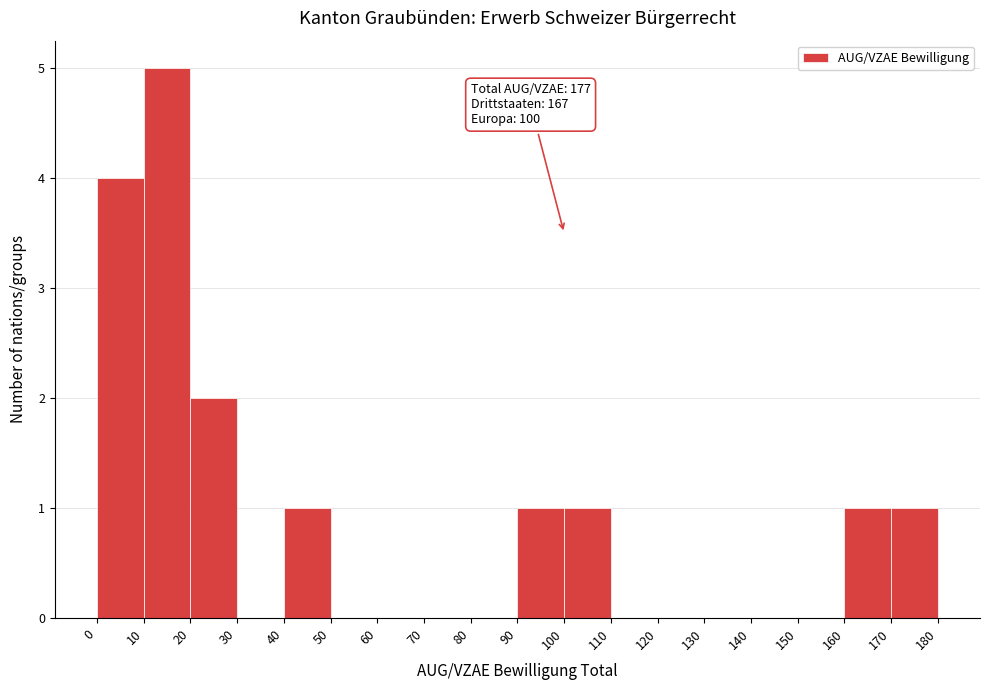

Which range on the x-axis has the tallest bar?

10 to 20